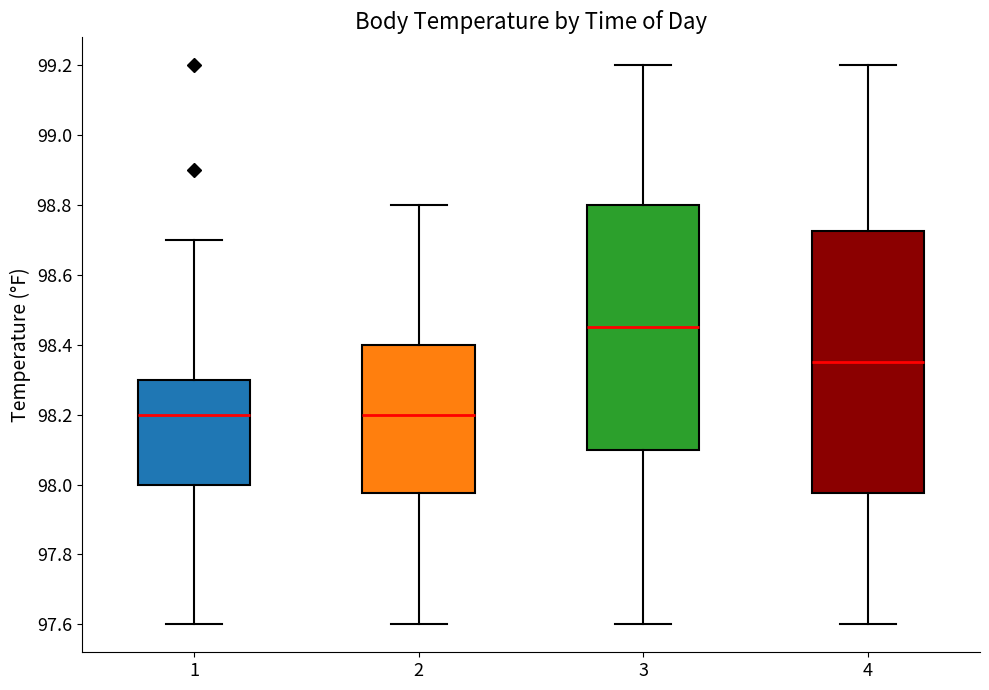

Comparing the boxes themselves (not the whiskers), which one is the tallest?

4